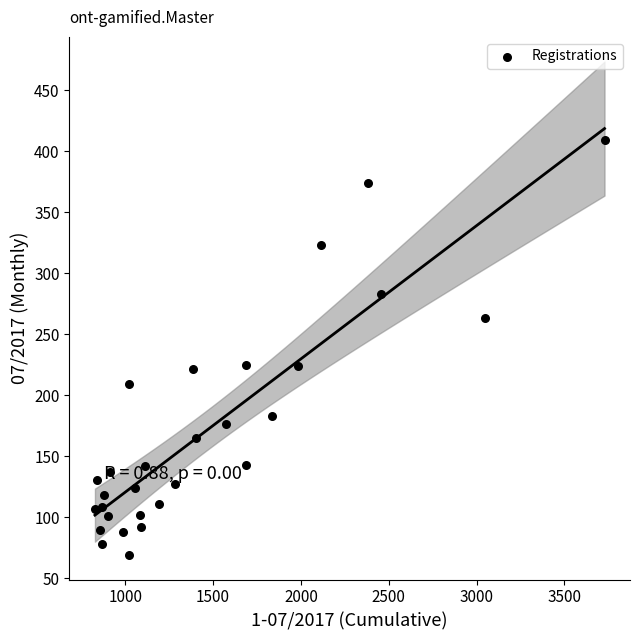

What is the range of Y values (max minus min)?

340